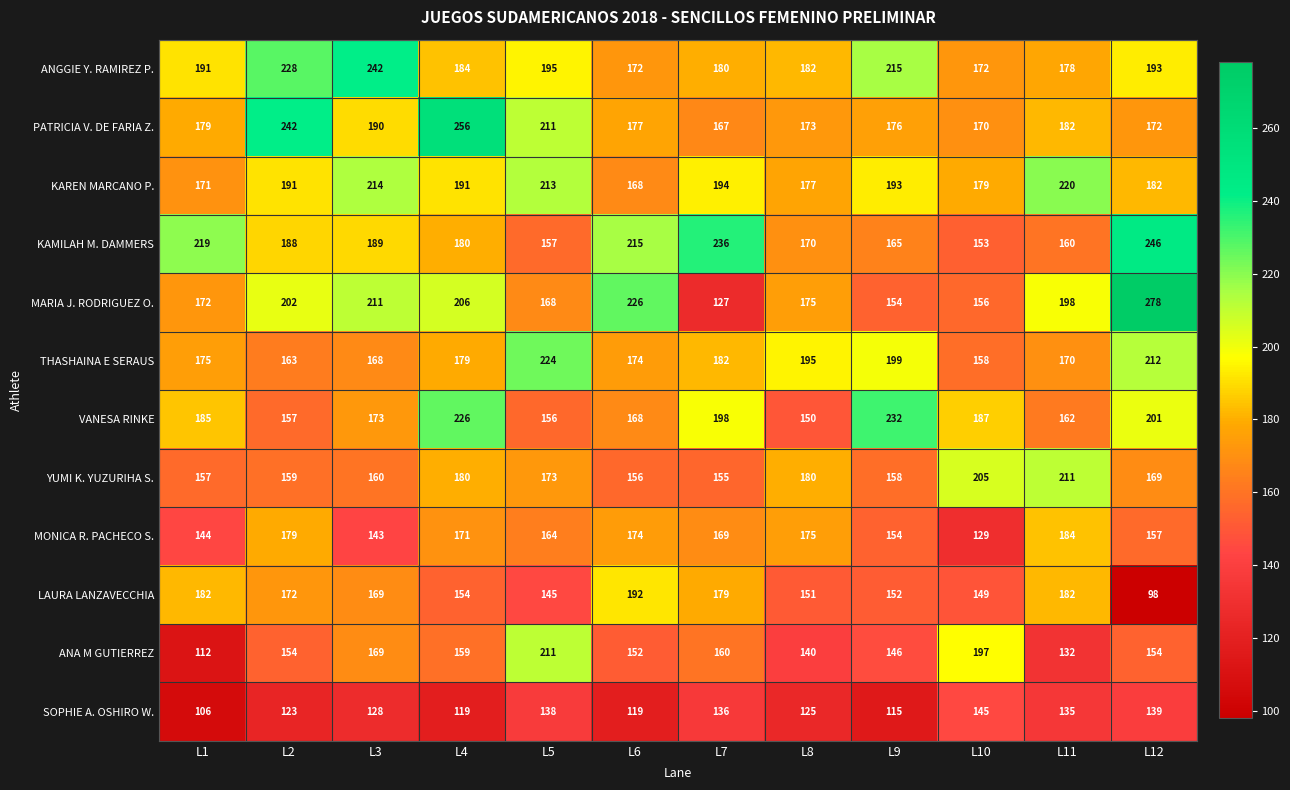

What is the lowest value of the PATRICIA V. DE FARIA Z. series?

167